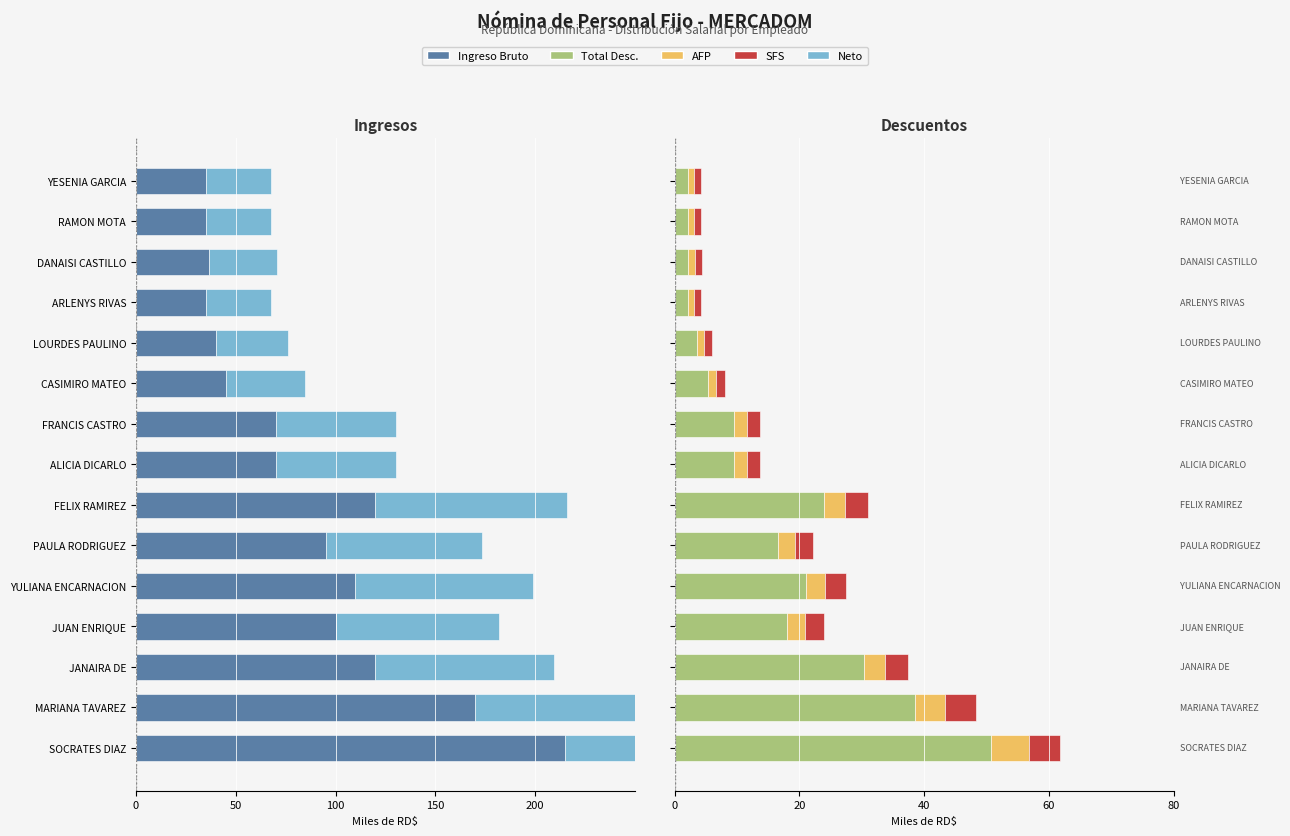

What is the average value of the Total Desc. series?

15.7